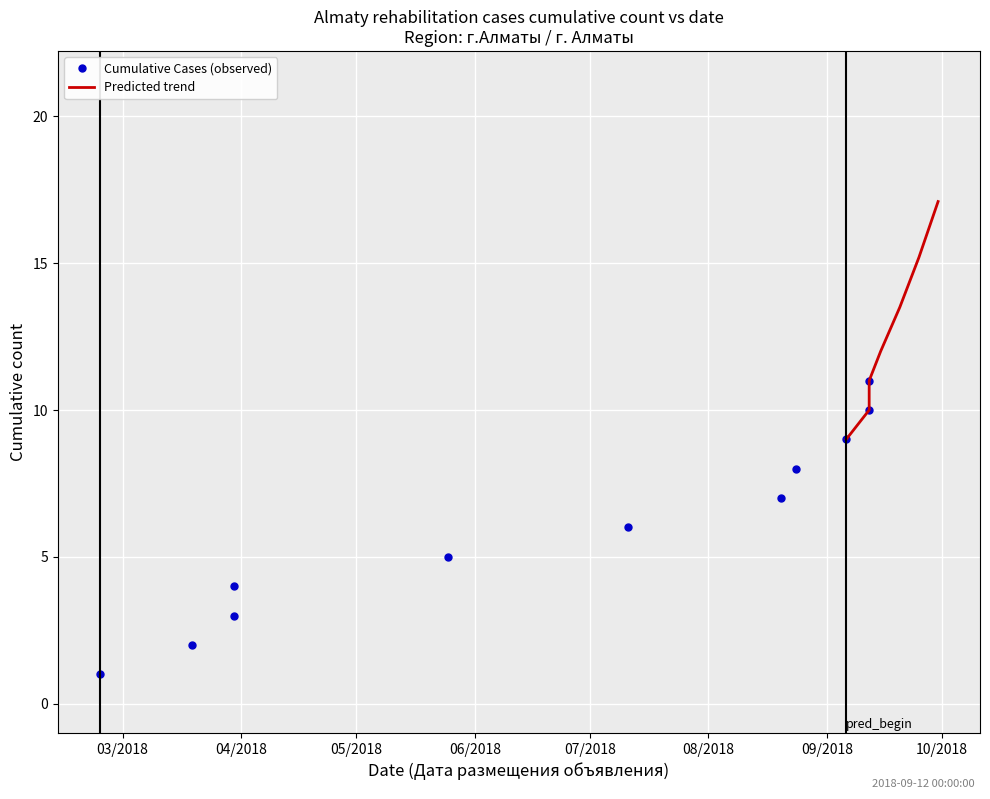

List the labels in order of value, largest first.

2018-09-12, 2018-09-12, 2018-09-06, 2018-08-24, 2018-08-20, 2018-07-11, 2018-05-25, 2018-03-30, 2018-03-30, 2018-03-19, 2018-02-23